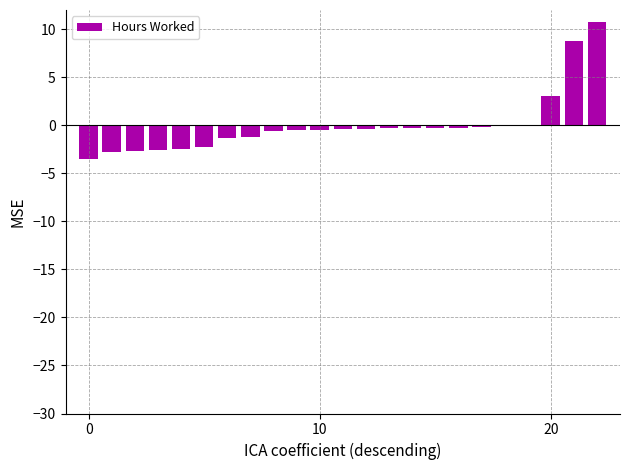

What is the maximum value shown in the chart?

10.8